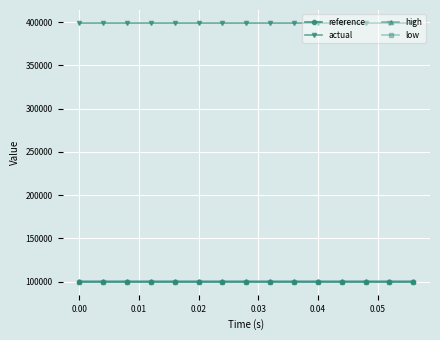

What are all the series names shown in the legend?

reference, actual, high, low